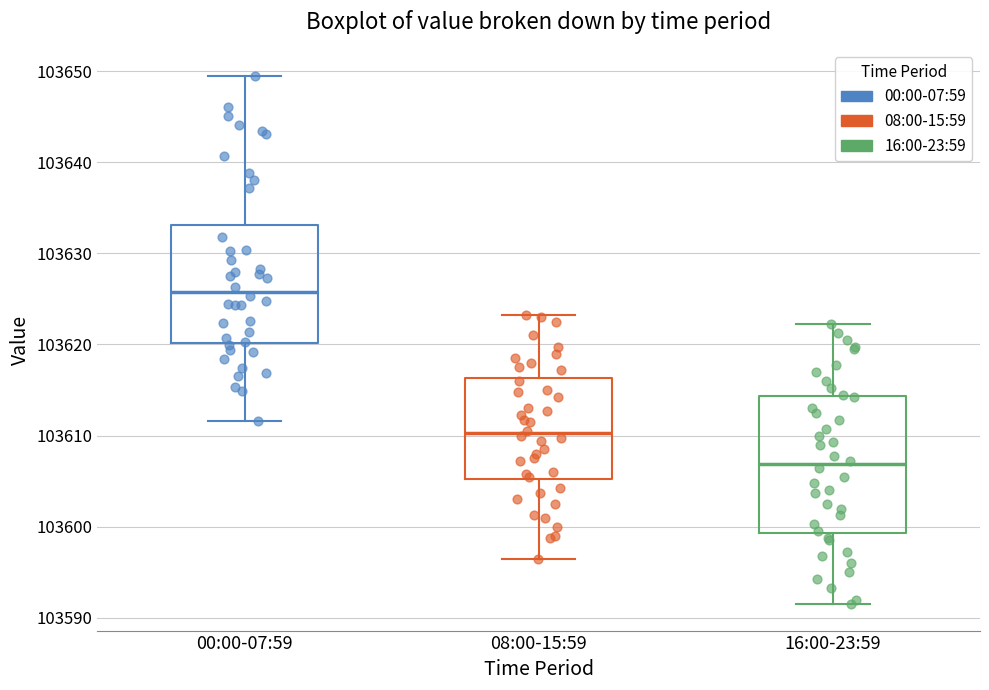

Reading left to right, read every box against the y-axis: the position of its median line, the range the box covers, and the ends of its whiskers. The values are not printed on the chart, so give them approximately, as read against the axis.

00:00-07:59: median 103626, box 103620 to 103633, whiskers 103612 to 103649
08:00-15:59: median 103610, box 103605 to 103616, whiskers 103597 to 103623
16:00-23:59: median 103607, box 103599 to 103614, whiskers 103592 to 103622